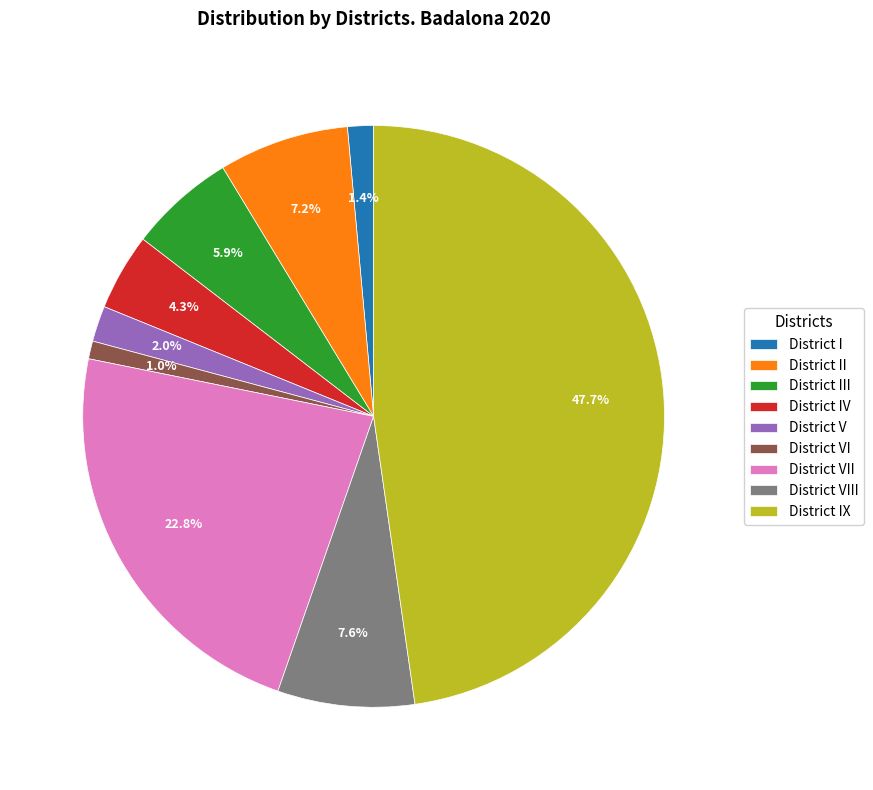

True or false: District III accounts for 1% of the total.

False